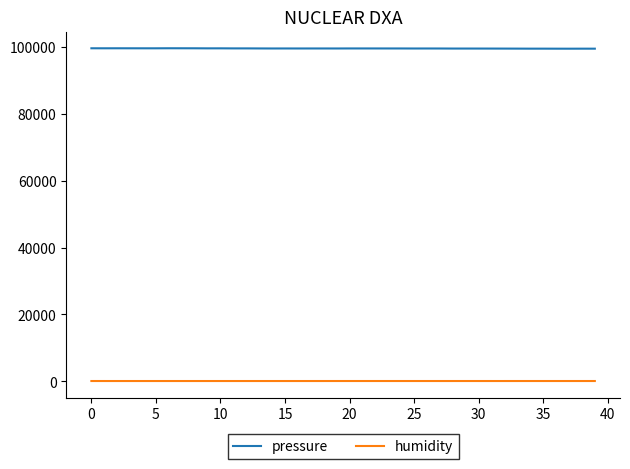

List the series in order of their overall mean, highest first.

pressure, humidity